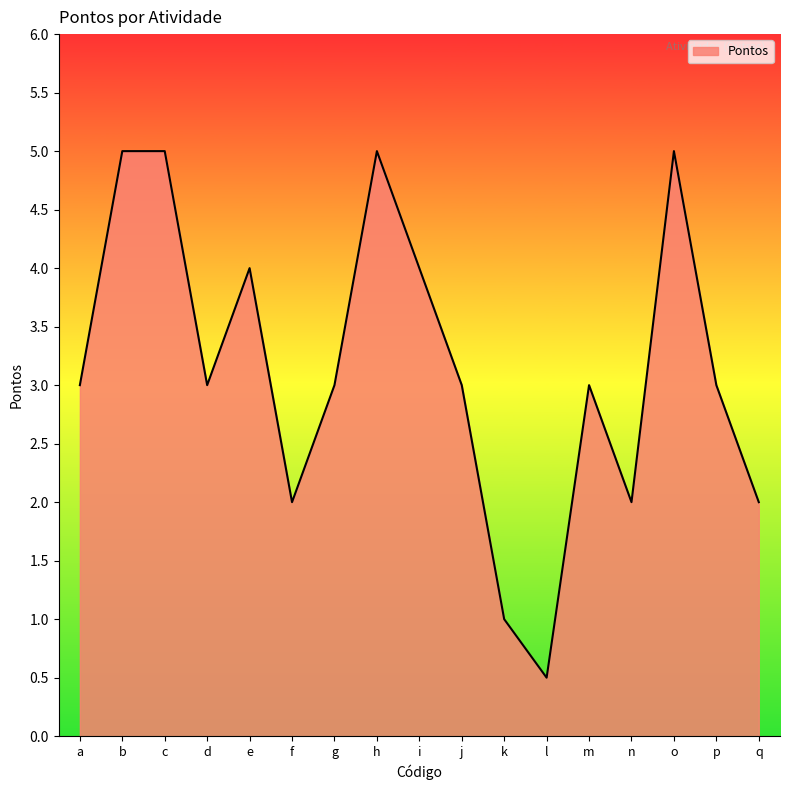

What is the maximum value shown in the chart?

5.0